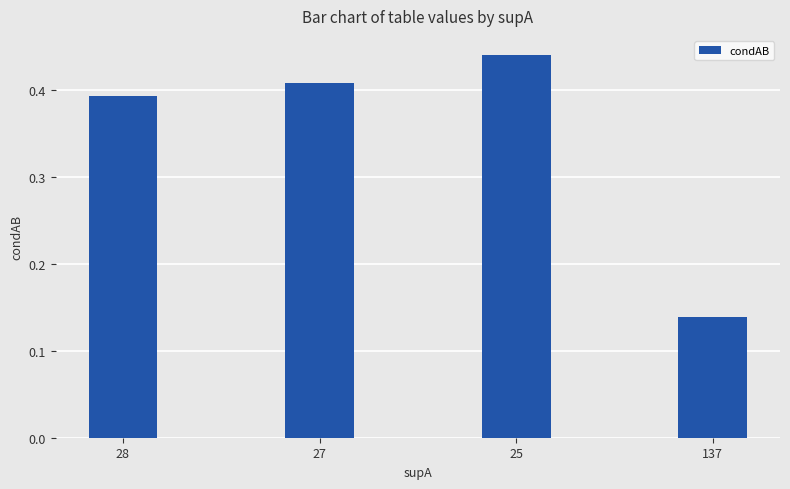

At which category does the chart reach its peak across all series?

25